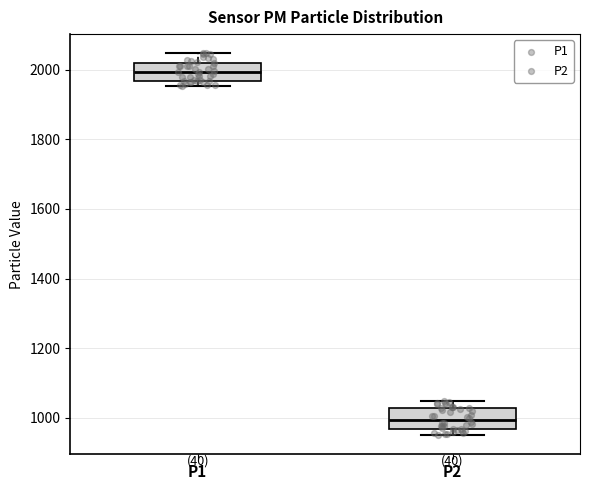

Reading left to right, read every box against the y-axis: the position of its median line, the range the box covers, and the ends of its whiskers. The values are not printed on the chart, so give them approximately, as read against the axis.

P1: median 2000, box 1960 to 2020, whiskers 1960 (just below the box's lower edge) to 2040
P2: median 1000, box 960 to 1020, whiskers 960 (just below the box's lower edge) to 1040